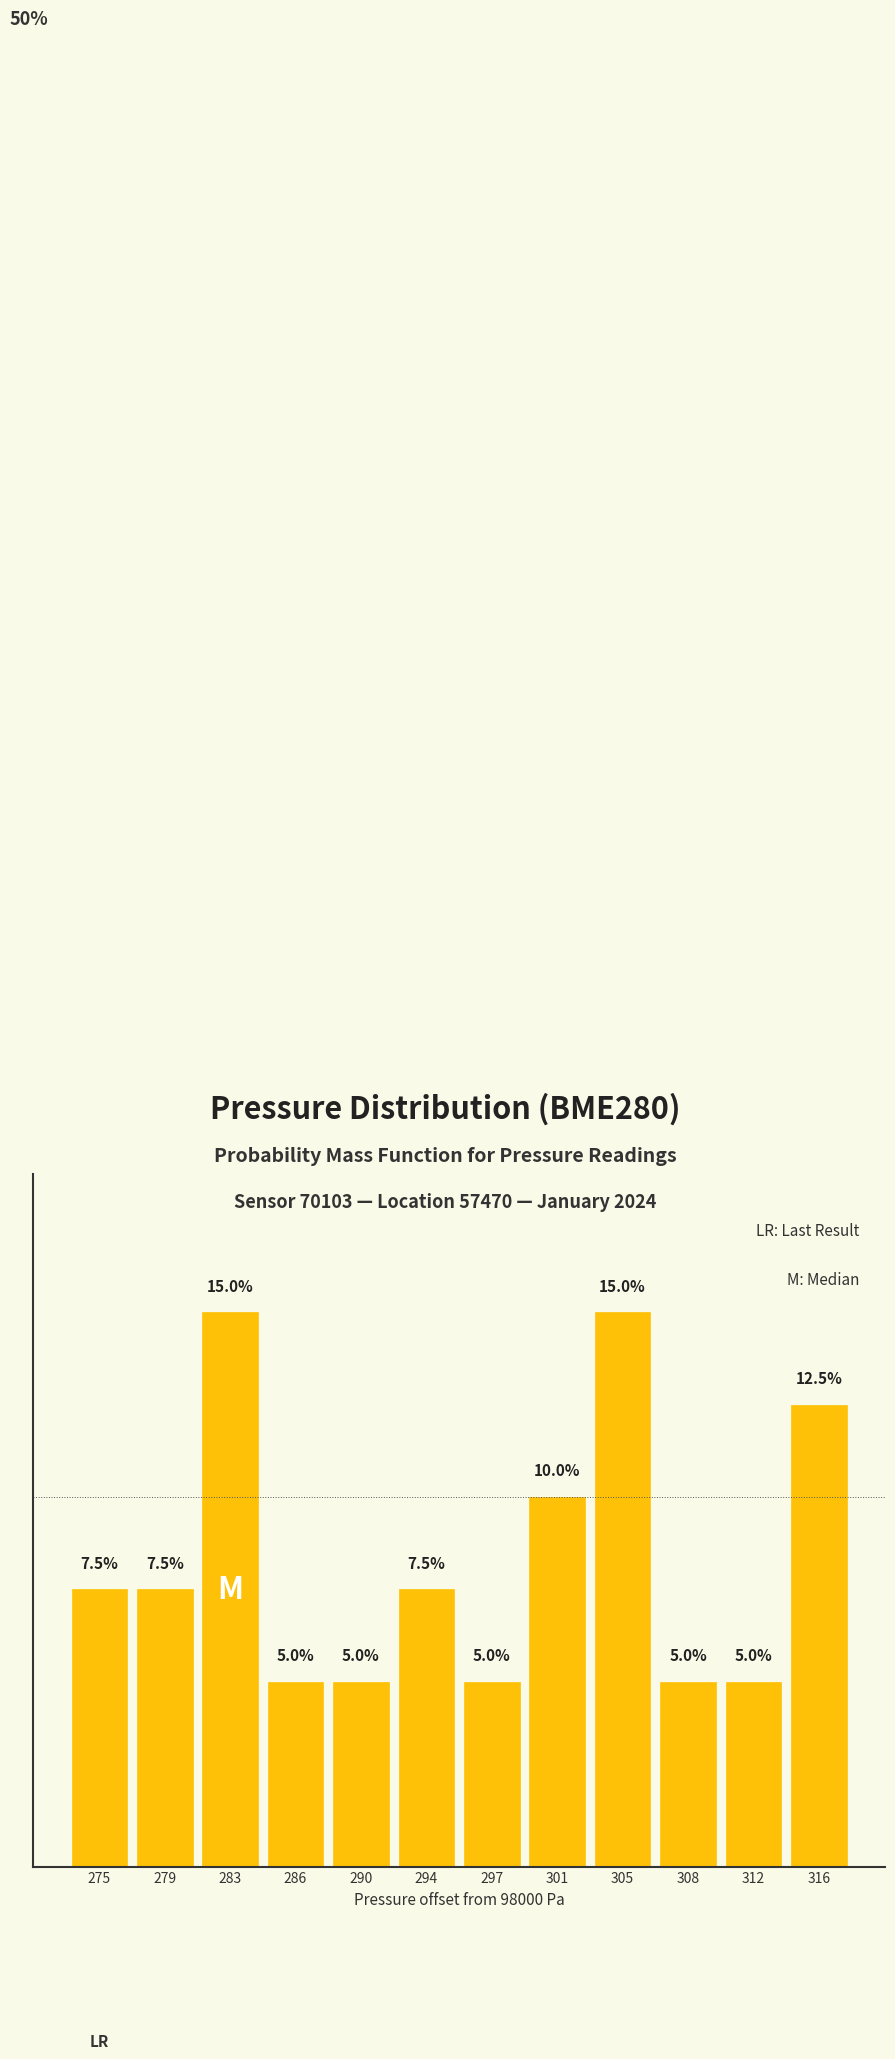

Are the bars horizontal?

No